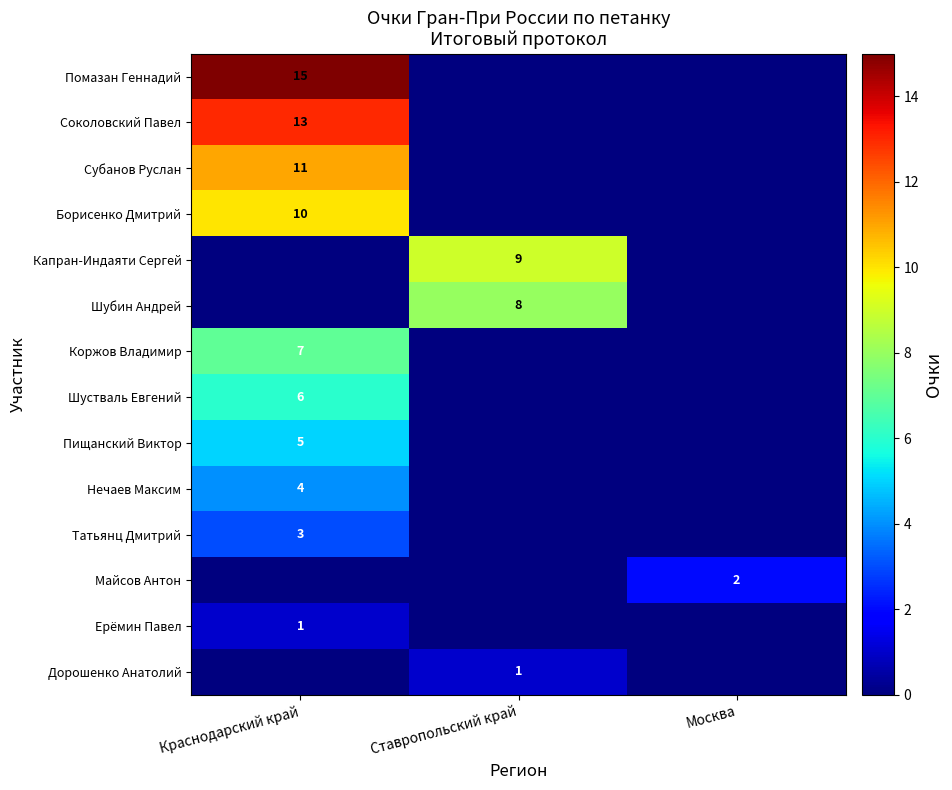

True or false: Дорошенко Анатолий has a value of 1 at Ставропольский край.

True